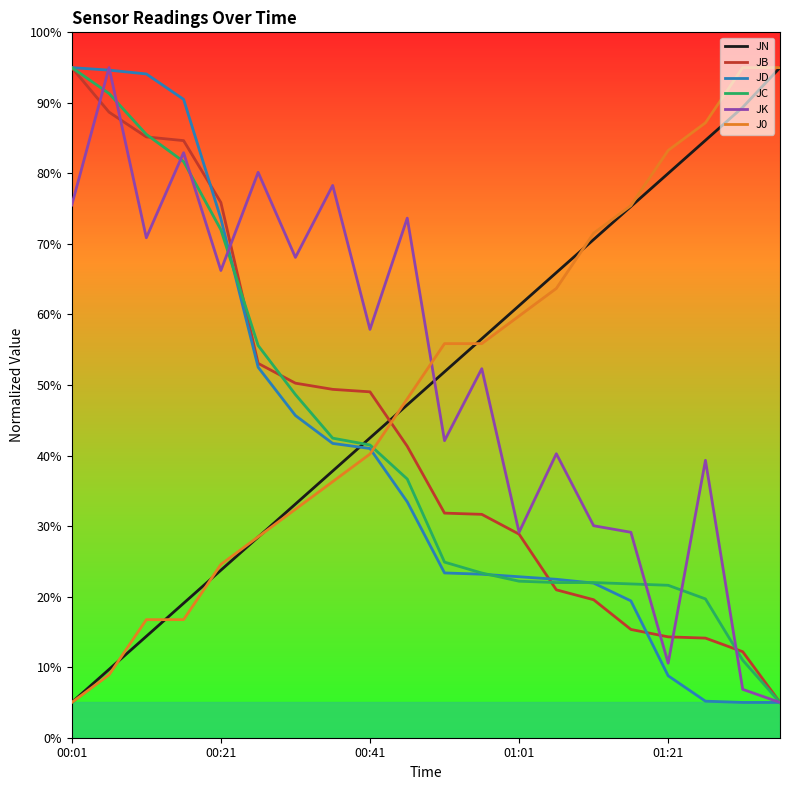

What is the smallest value displayed?

5.0